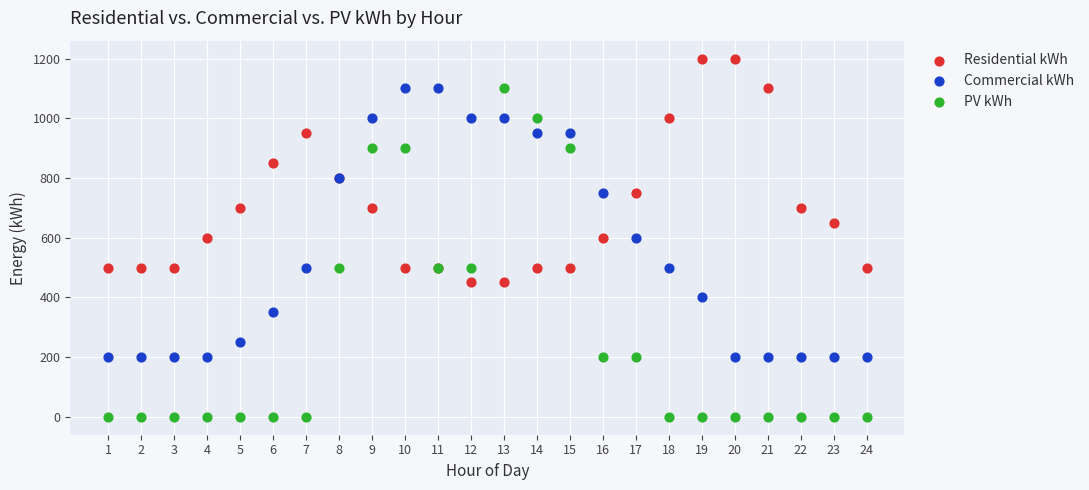

Which series has the widest spread of Y values?

PV kWh